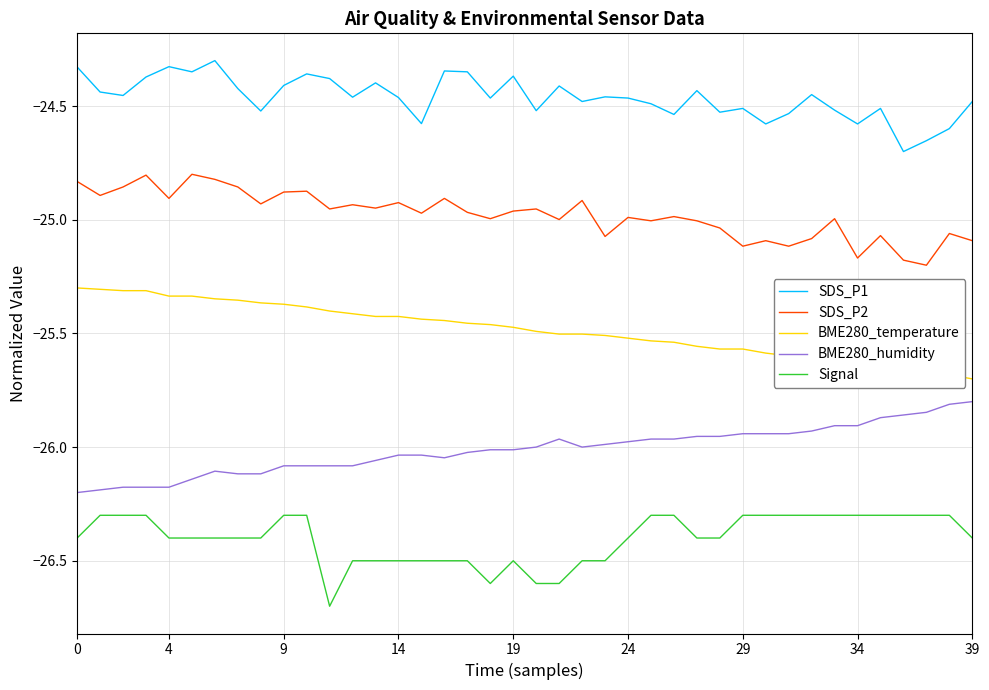

True or false: SDS_P1 and BME280_temperature cross at least once.

False